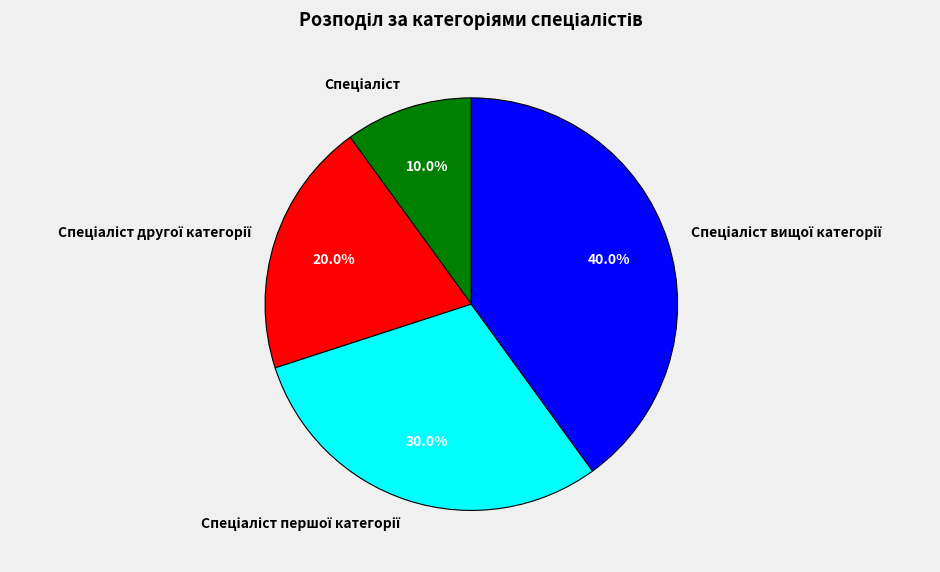

Is there any slice that represents more than half of the pie?

No